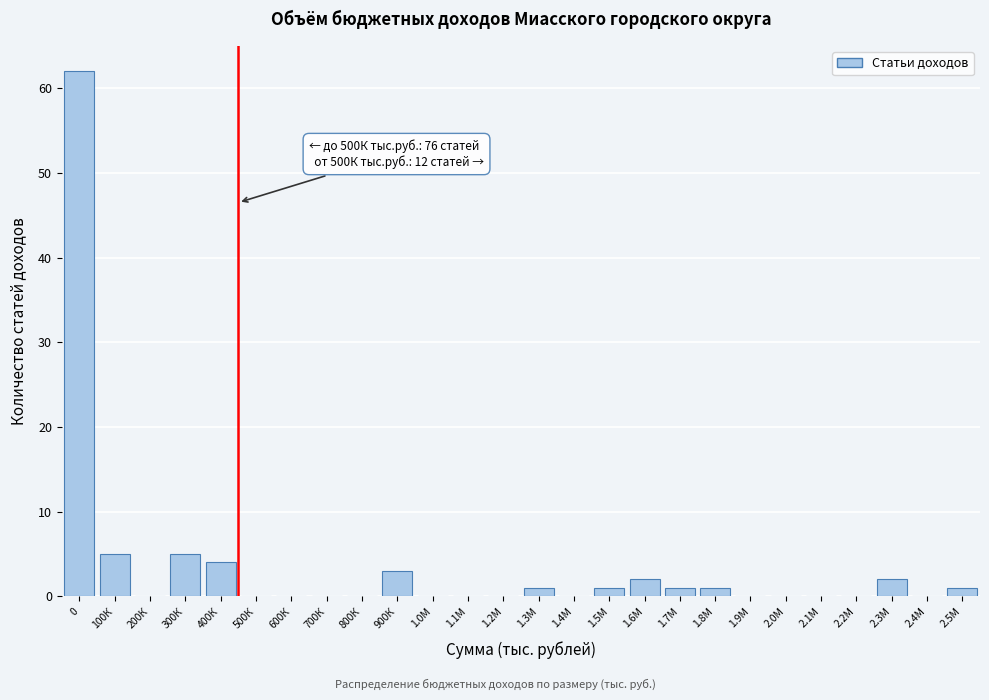

Reading left to right, transcribe all the data shown in this chart.

0=62	100К=5	200К=0	300К=5	400К=4	500К=0	600К=0	700К=0	800К=0	900К=3	1.0М=0	1.1М=0	1.2М=0	1.3М=1	1.4М=0	1.5М=1	1.6М=2	1.7М=1	1.8М=1	1.9М=0	2.0М=0	2.1М=0	2.2М=0	2.3М=2	2.4М=0	2.5М=1